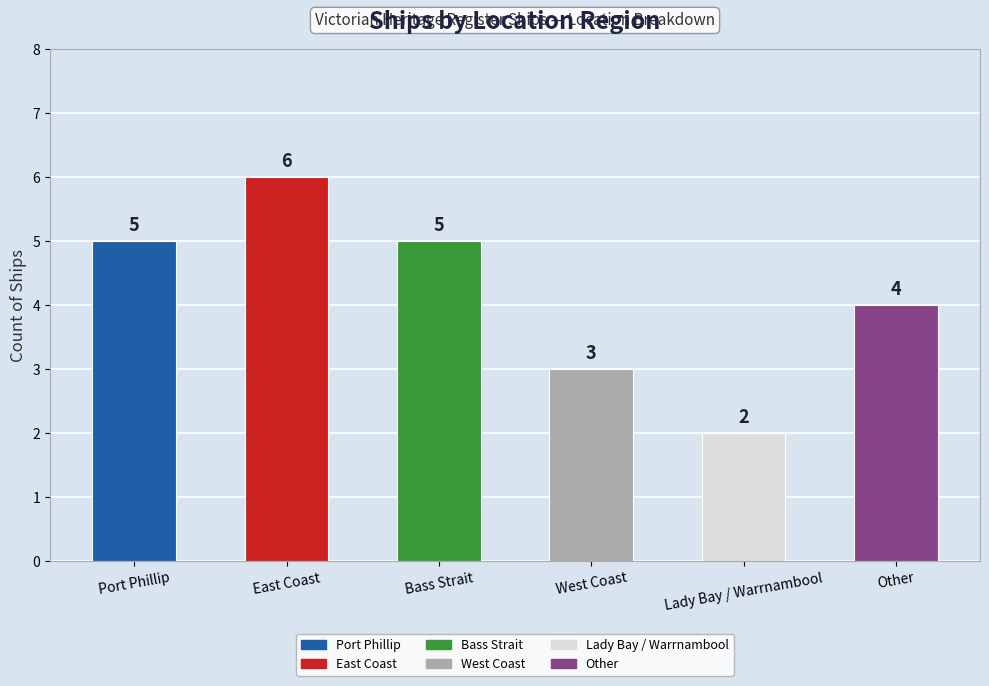

How many bars are there in total?

6